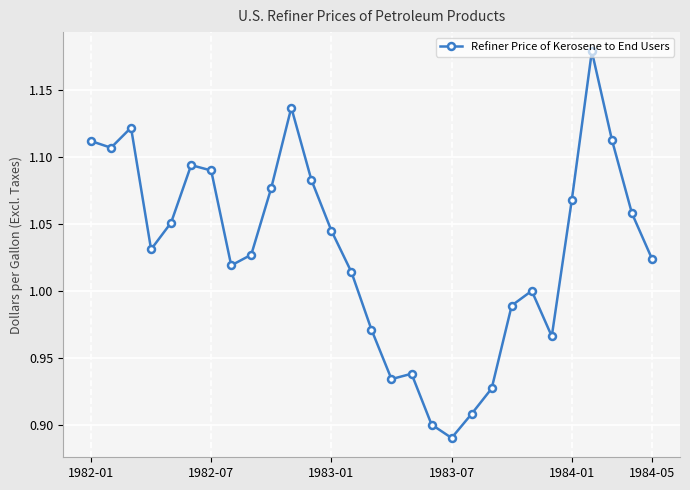

True or false: there are more than 0 points higher than both neighbors.

True